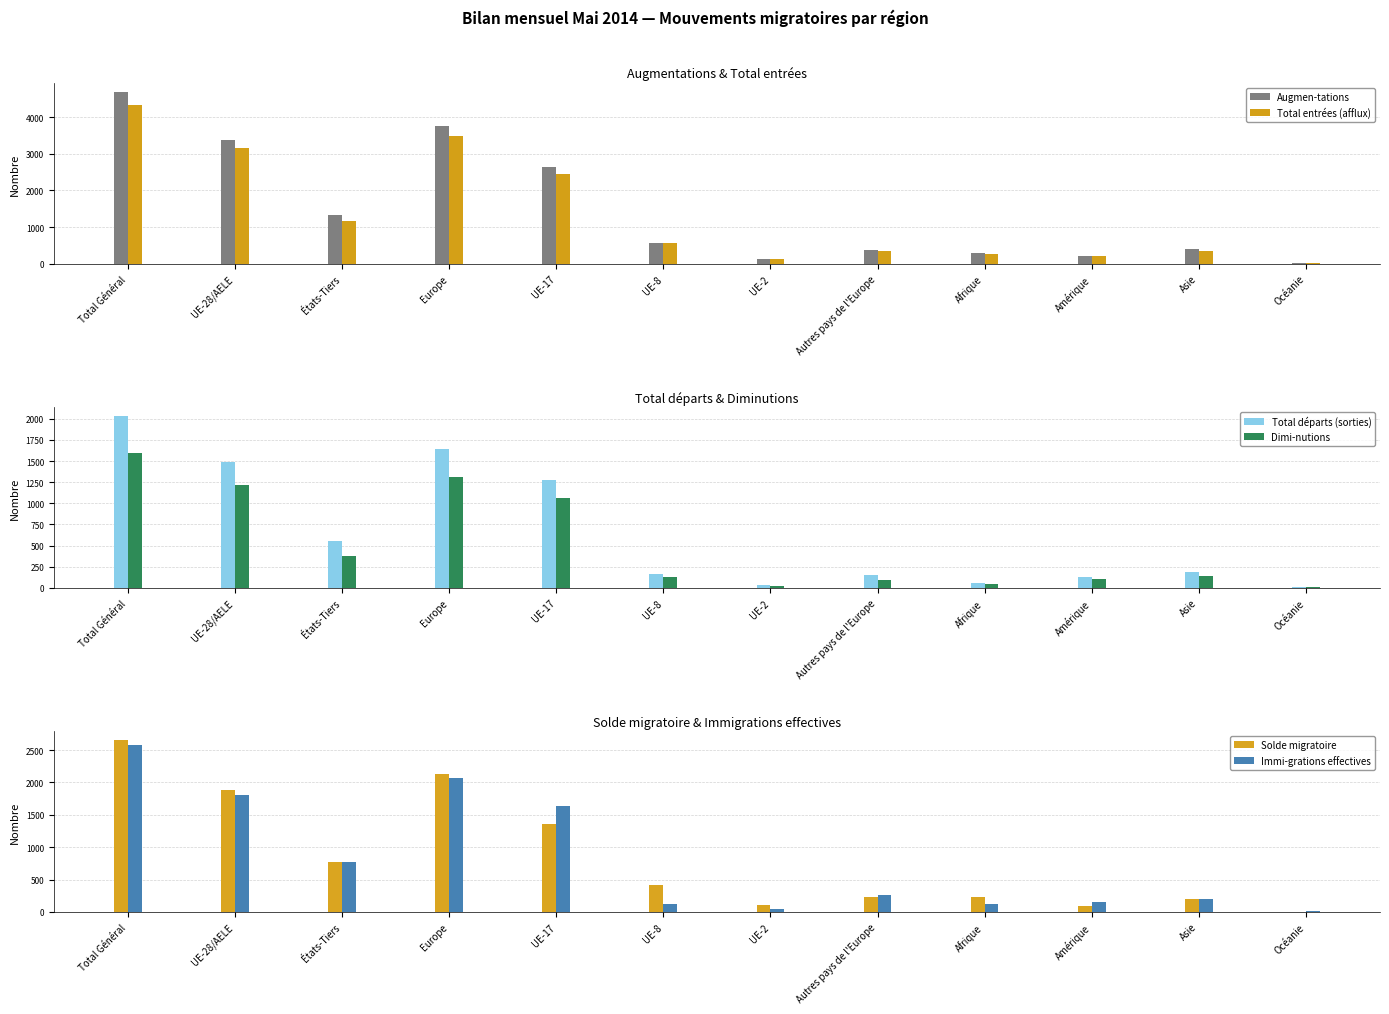

What is the difference between the maximum and minimum values in the Immi-grations effectives series?

2565